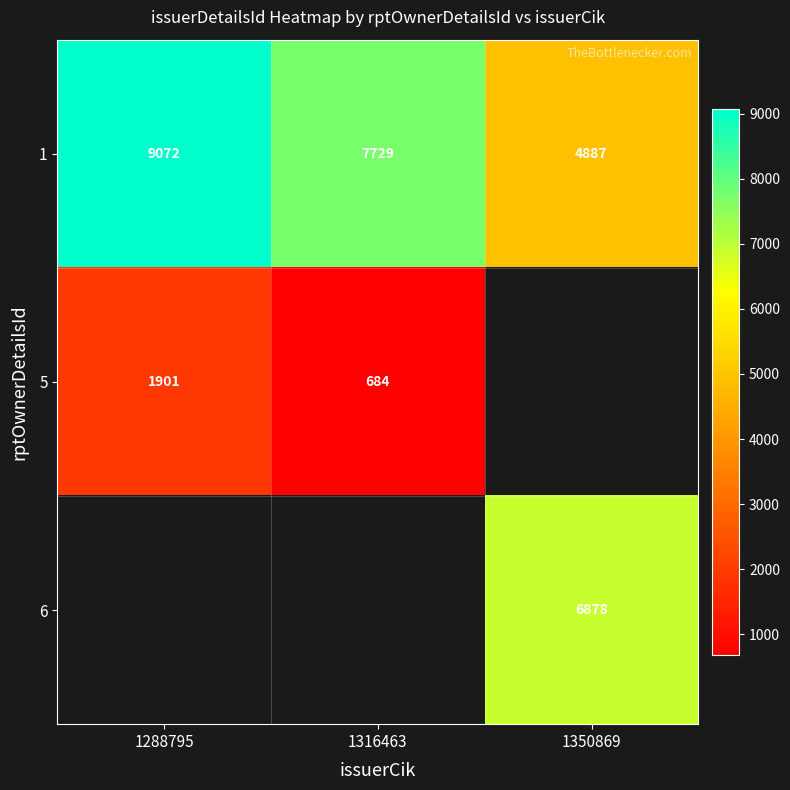

What is the difference between the highest and lowest values at 1316463?

7045.0